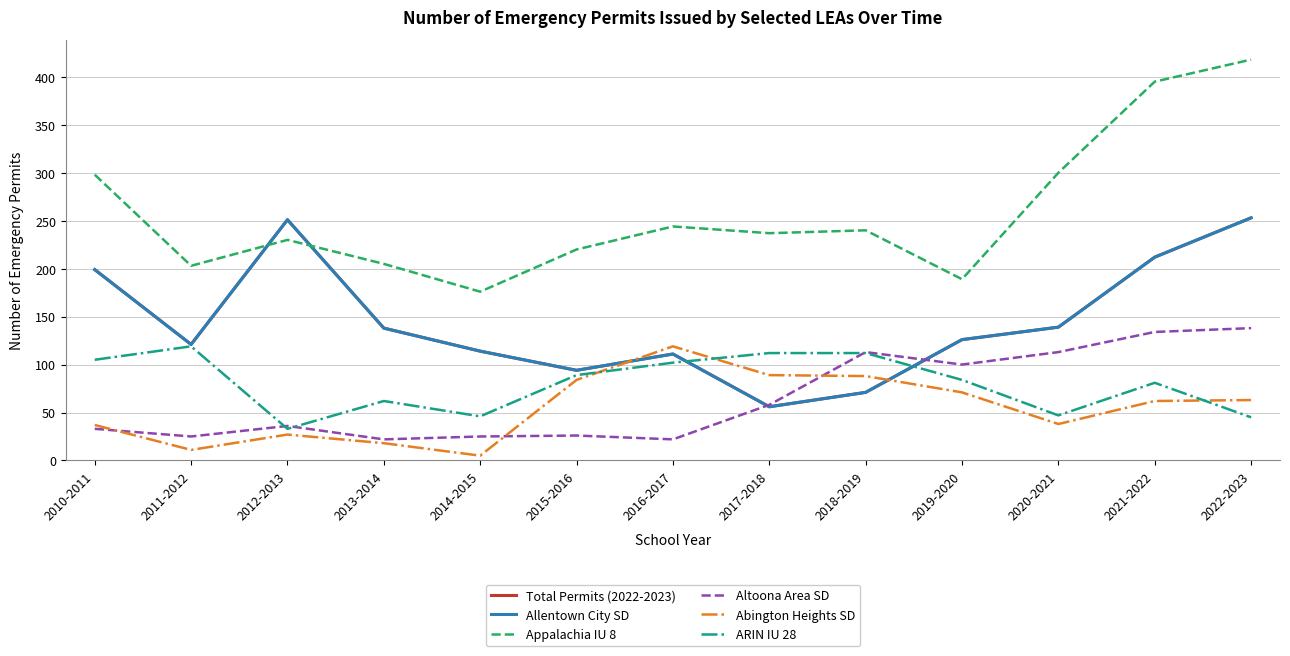

How many data points in Abington Heights SD are above 62?

6